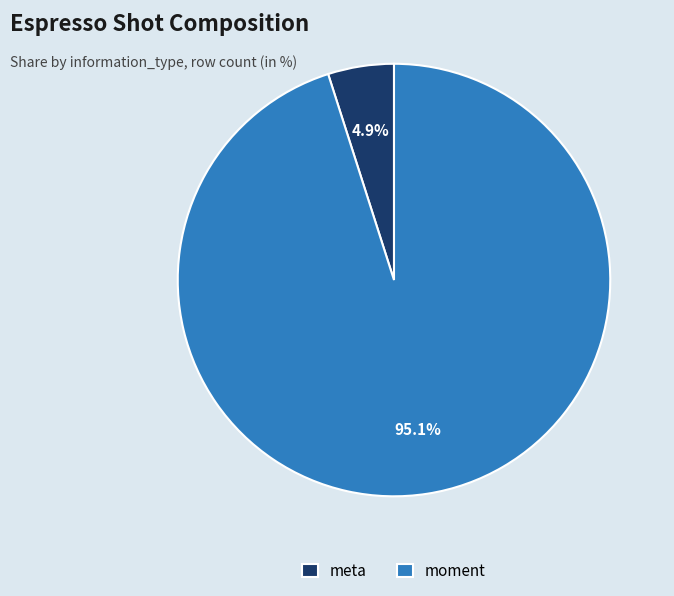

What is the smallest slice in the pie chart?

meta